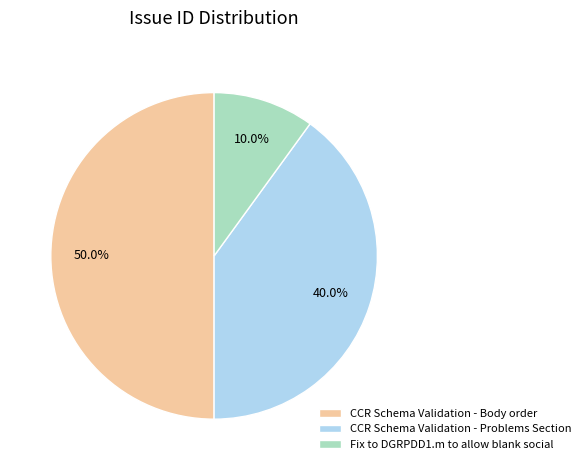

Which category has the biggest portion of the pie?

CCR Schema Validation - Body order